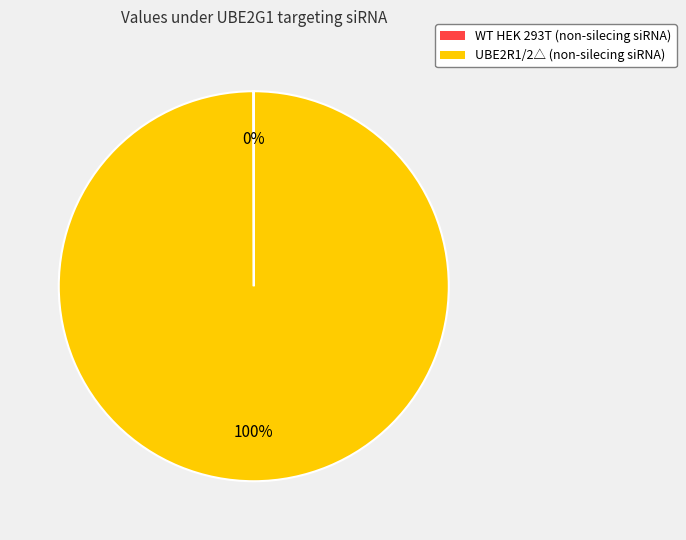

Which category has the biggest portion of the pie?

UBE2R1/2△ (non-silecing siRNA)